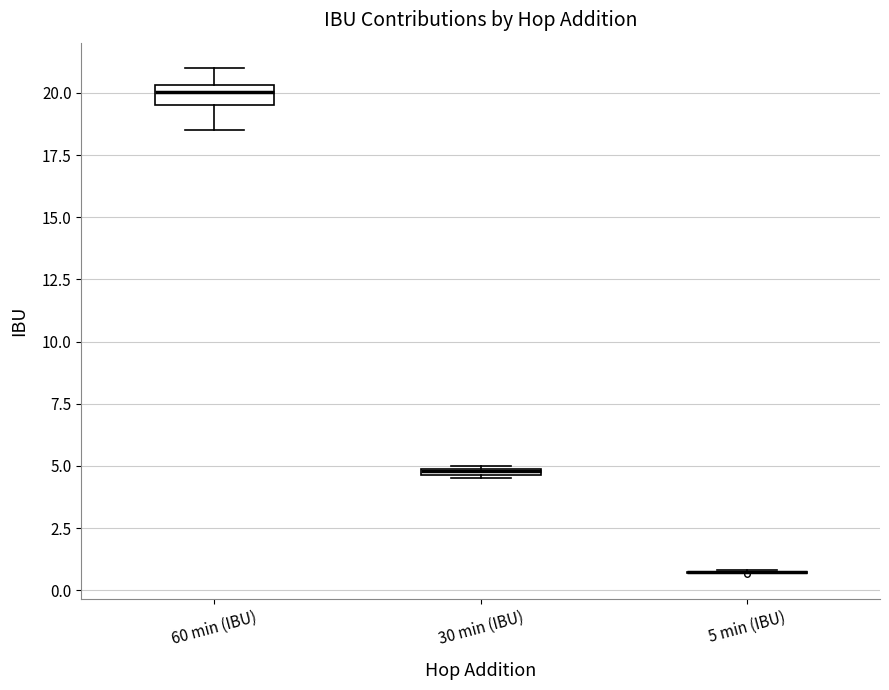

Where is the lower edge of the box for 30 min (IBU) on the y-axis? The values are not printed on the chart, so give them approximately, as read against the axis.

4.5